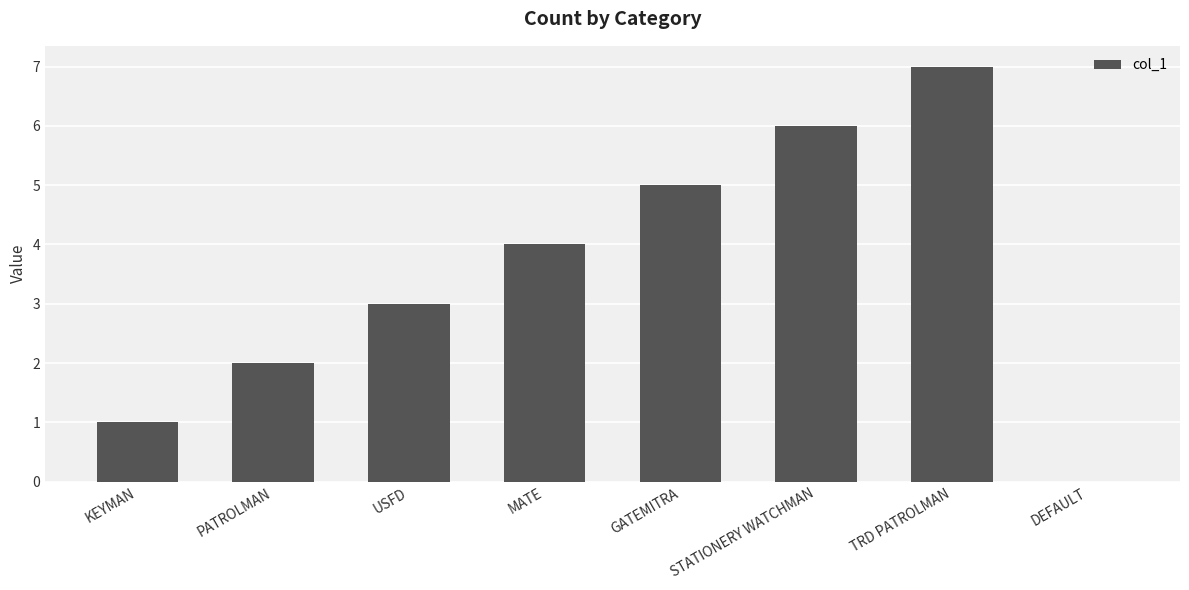

Reading right to left, what are all the values shown in this chart?

DEFAULT=0	TRD PATROLMAN=7	STATIONERY WATCHMAN=6	GATEMITRA=5	MATE=4	USFD=3	PATROLMAN=2	KEYMAN=1